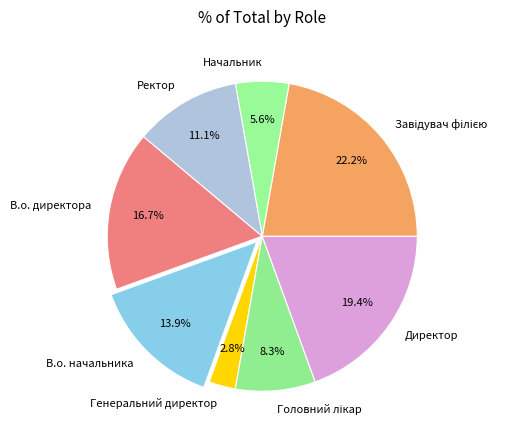

Is there any slice that represents more than half of the pie?

No